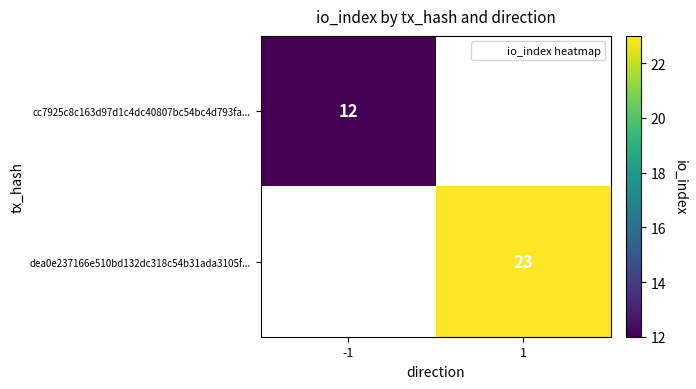

At which label does dea0e237166e510bd132dc318c54b31ada3105f... reach its peak?

-1